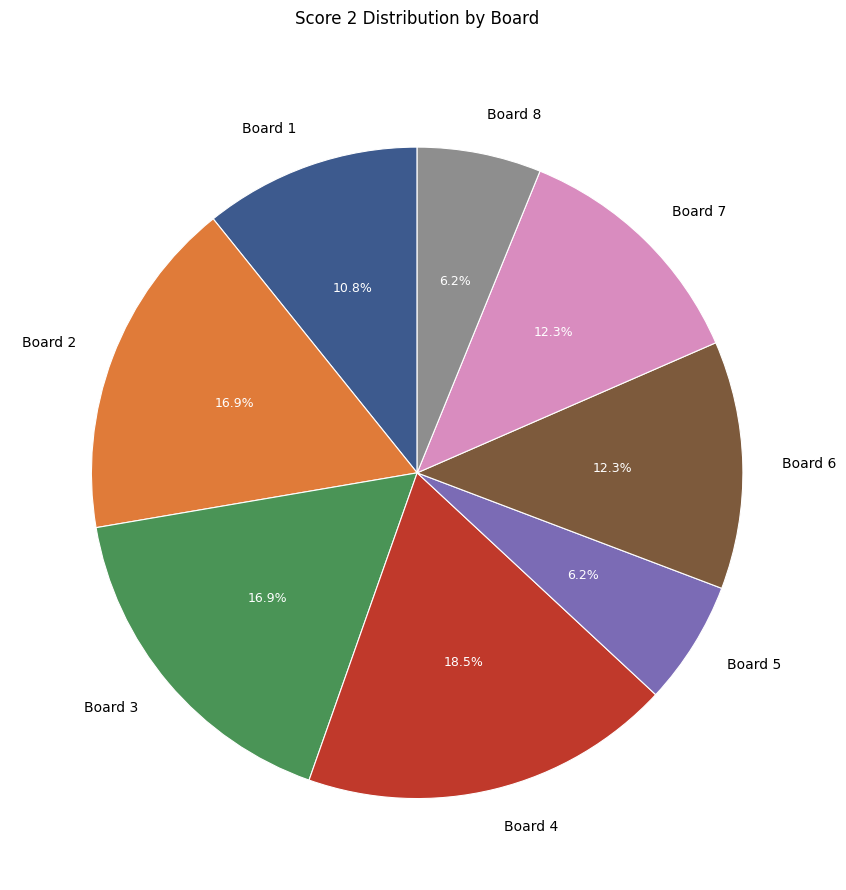

Do Board 8 and Board 1 together represent more than half of the pie?

No